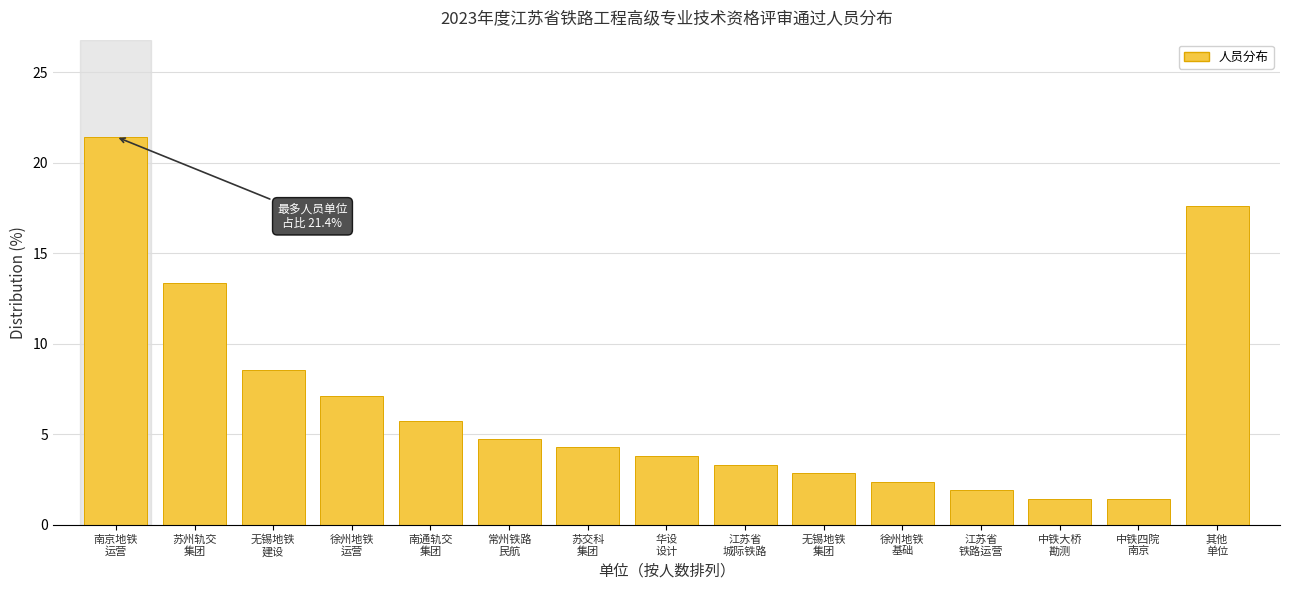

Reading left to right, what are all the values shown in this chart?

21.4	13.3	8.6	7.1	5.7	4.8	4.3	3.8	3.3	2.9	2.4	1.9	1.4	1.4	17.6